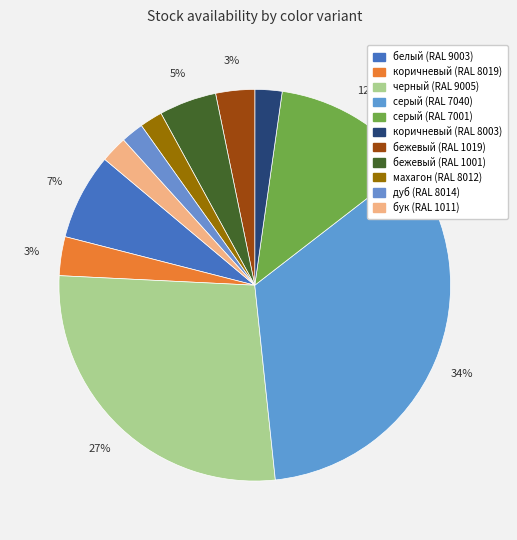

To the nearest percent, what is the difference between the коричневый (RAL 8019) and махагон (RAL 8012) slice percentages?

1%